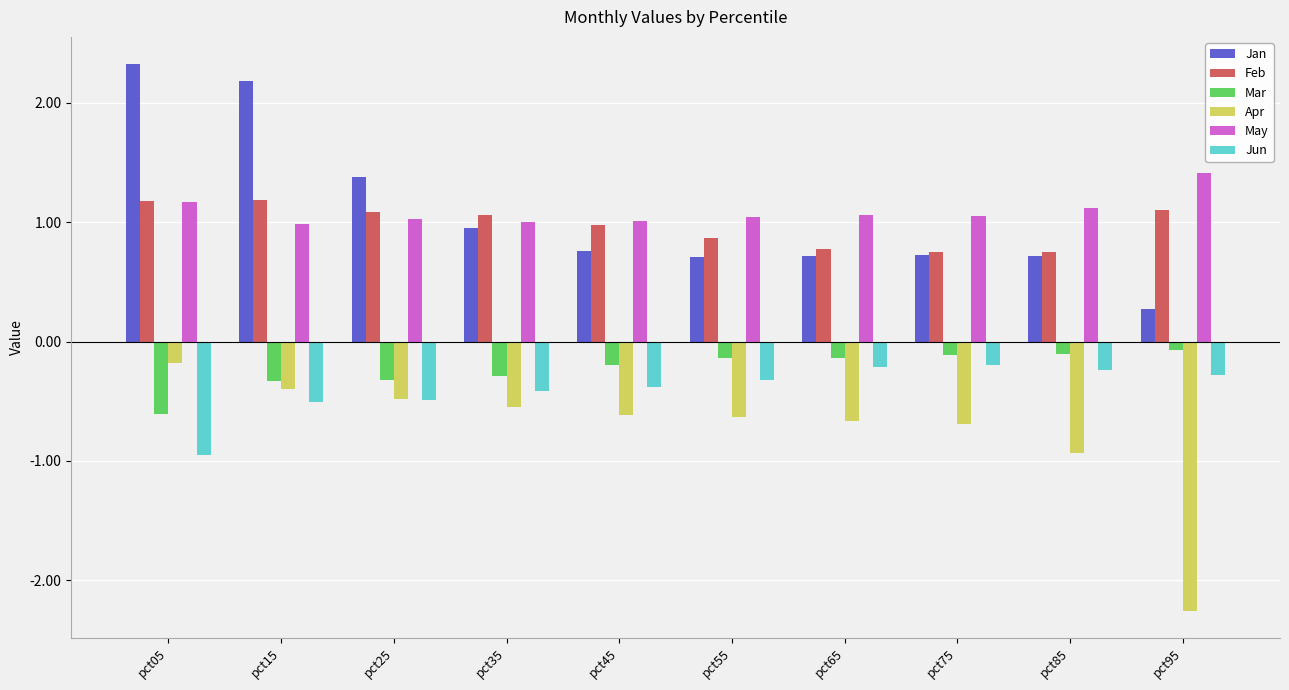

What is the minimum value shown in the chart?

-2.3